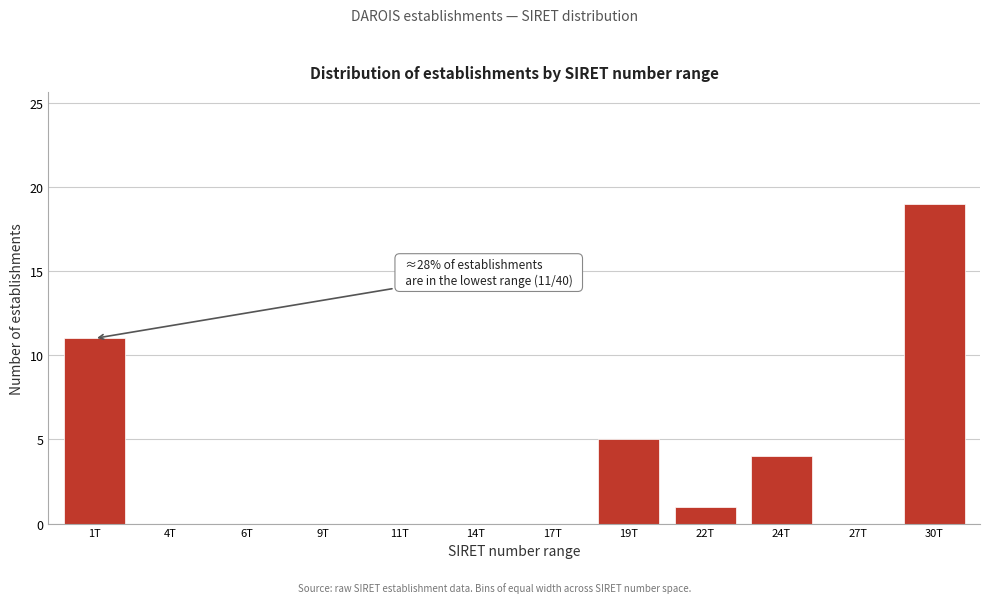

Reading left to right, list all the values displayed in this chart.

1T=11	4T=0	6T=0	9T=0	11T=0	14T=0	17T=0	19T=5	22T=1	24T=4	27T=0	30T=19